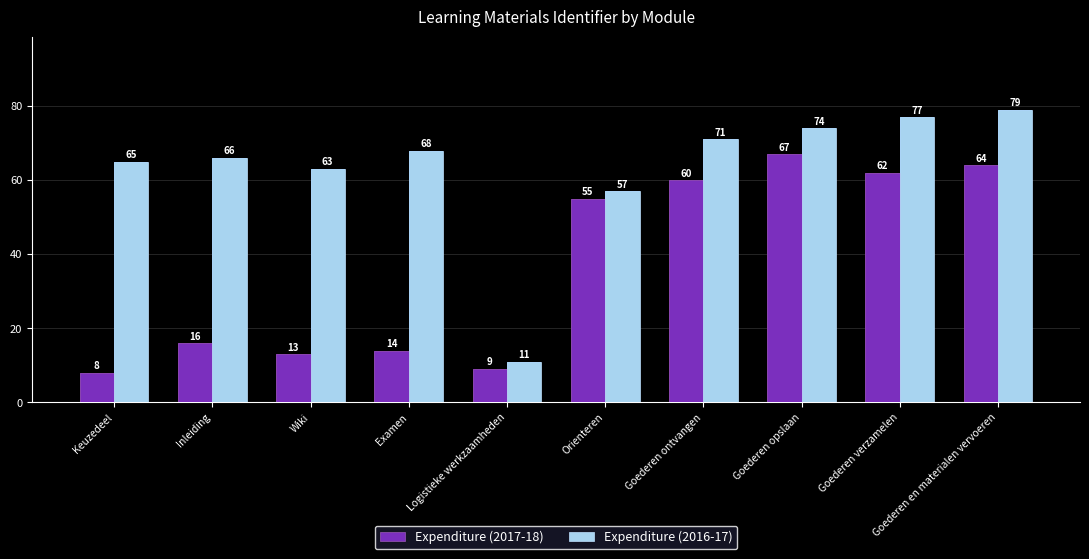

What position from the left is Wiki?

3